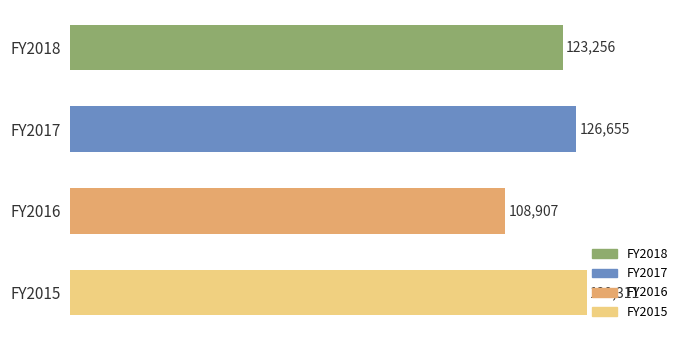

What is the average value?

122032